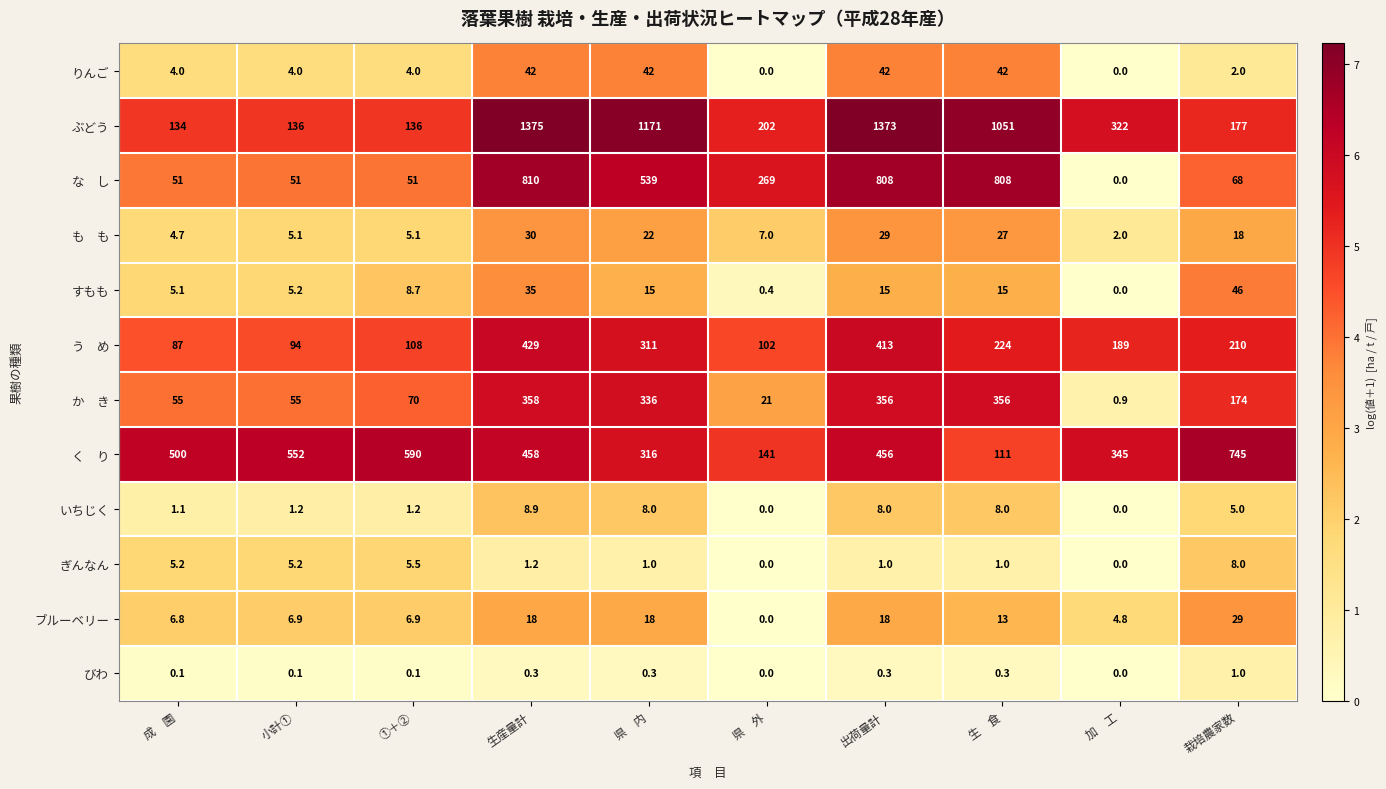

How many categories are shown in the chart?

10